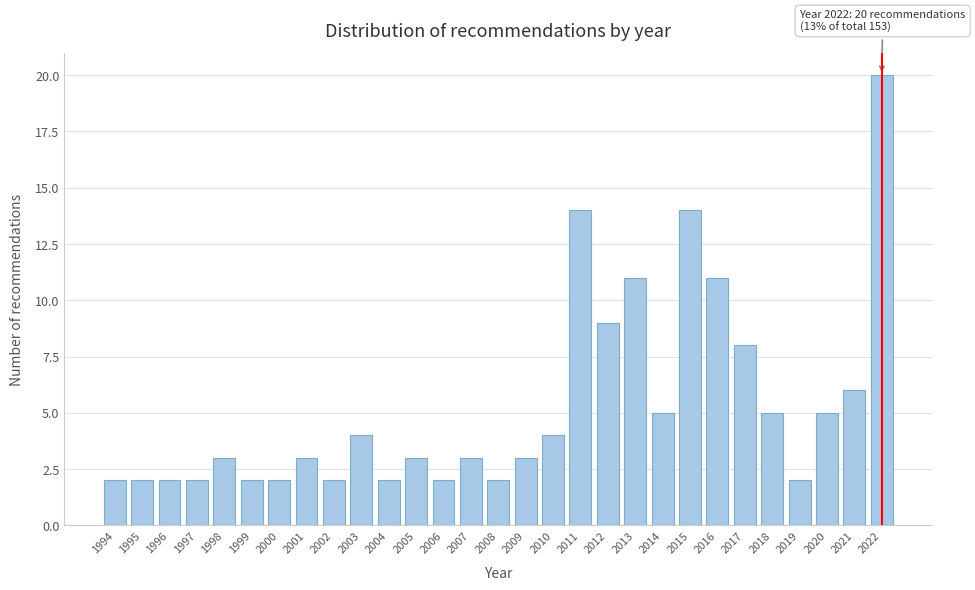

Reading left to right, list all the values displayed in this chart.

1994=2	1995=2	1996=2	1997=2	1998=3	1999=2	2000=2	2001=3	2002=2	2003=4	2004=2	2005=3	2006=2	2007=3	2008=2	2009=3	2010=4	2011=14	2012=9	2013=11	2014=5	2015=14	2016=11	2017=8	2018=5	2019=2	2020=5	2021=6	2022=20